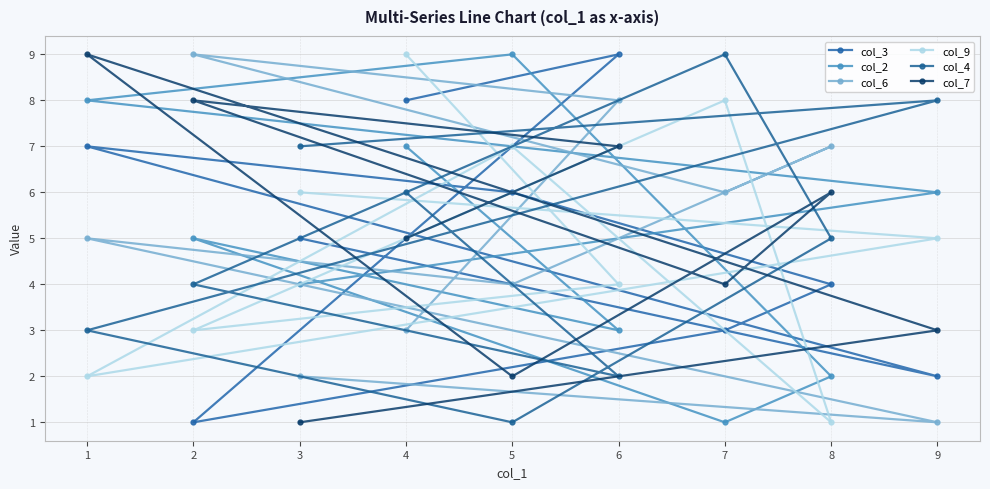

Rank the series by their maximum value, from lowest to highest.

col_3, col_2, col_6, col_9, col_4, col_7